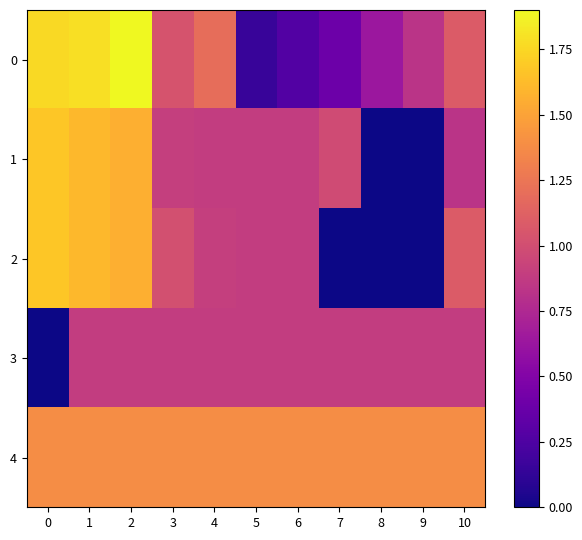

Reading left to right, list all the values displayed in this chart.

0: 0=1.8	1=1.8	2=1.9	3=1.0	4=1.2	5=0.2	6=0.3	7=0.4	8=0.6	9=0.8	10=1.1
1: 0=1.7	1=1.6	2=1.6	3=0.9	4=0.9	5=0.9	6=0.9	7=1.0	8=0.0	9=0.0	10=0.8
2: 0=1.7	1=1.6	2=1.6	3=1.0	4=0.9	5=0.9	6=0.9	7=0.0	8=0.0	9=0.0	10=1.1
3: 0=0.0	1=0.9	2=0.9	3=0.9	4=0.9	5=0.9	6=0.9	7=0.9	8=0.9	9=0.9	10=0.9
4: 0=1.4	1=1.4	2=1.4	3=1.4	4=1.4	5=1.4	6=1.4	7=1.4	8=1.4	9=1.4	10=1.4